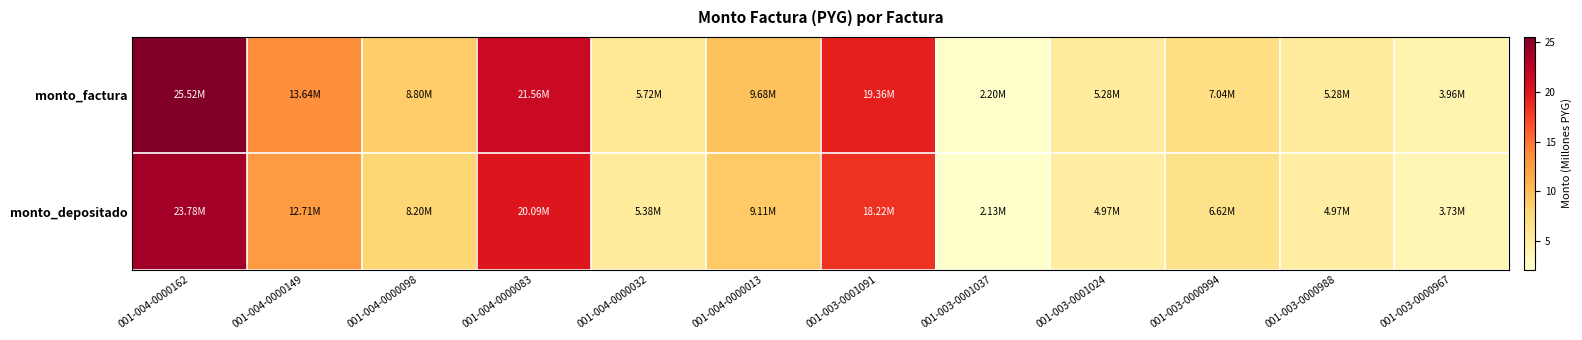

Rank the series at 001-003-0001037 from lowest to highest value.

monto_depositado, monto_factura